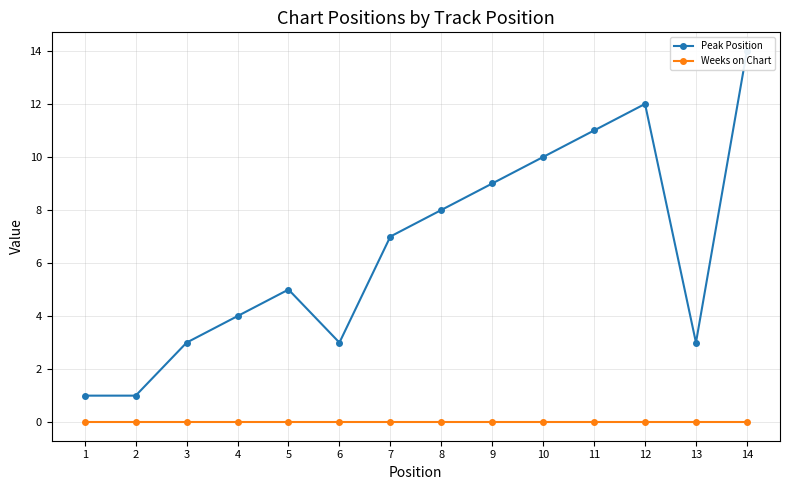

At how many categories does at least one series exceed 2?

12